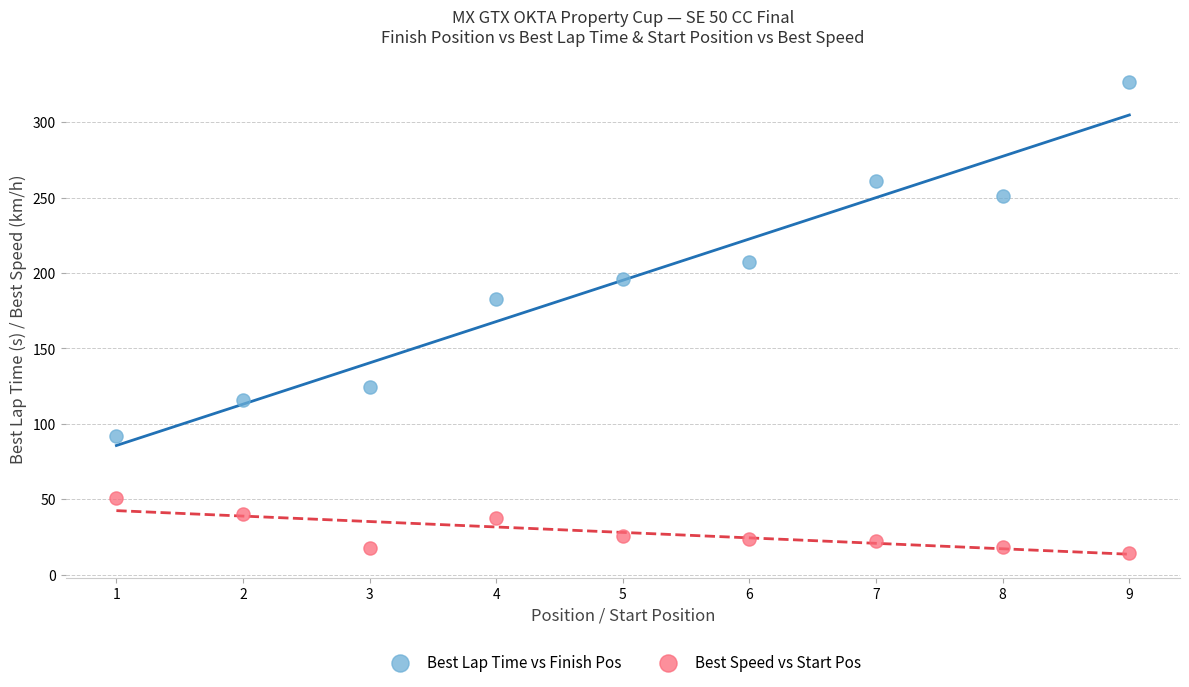

What are all the series names shown in the legend?

Best Lap Time vs Finish Pos, Best Speed vs Start Pos